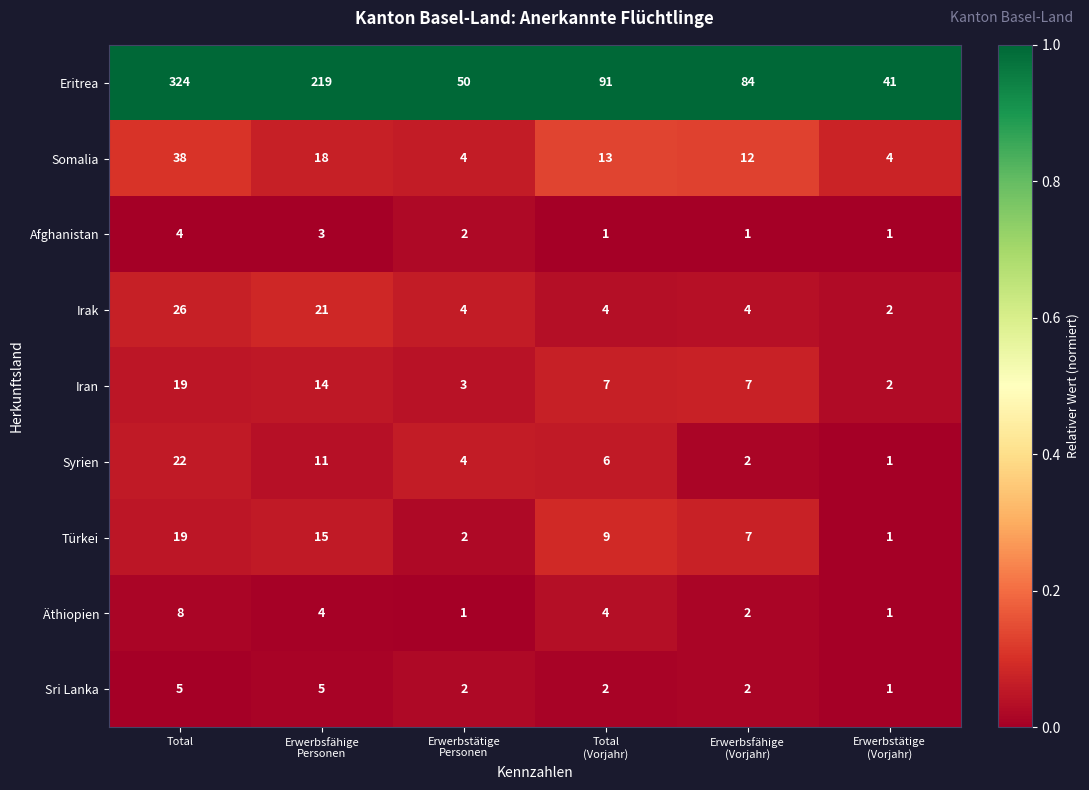

How many Sri Lanka values are between 2 and 5?

5